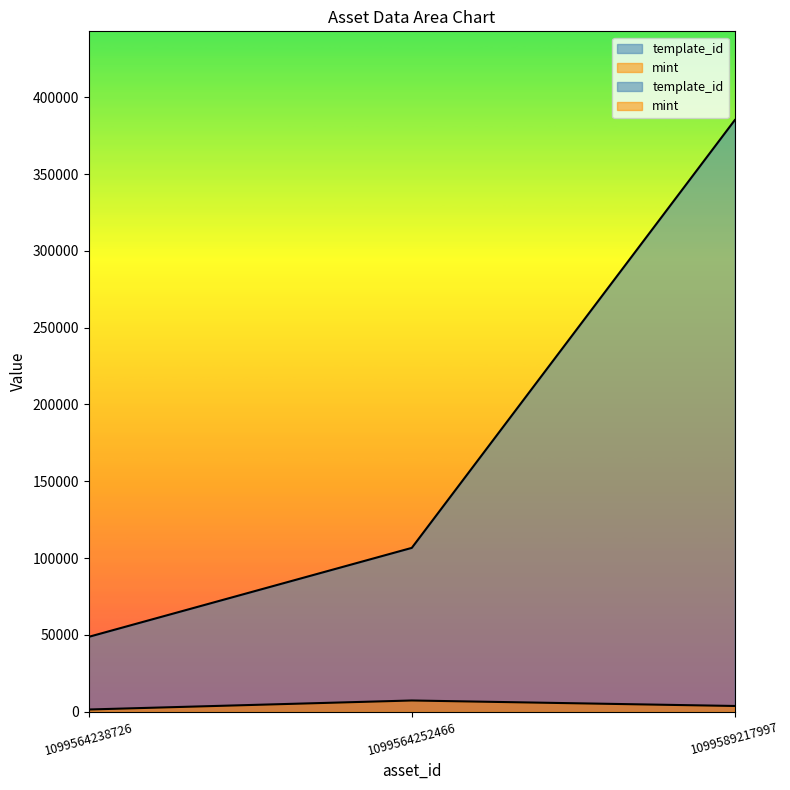

Between 1099564238726 and 1099564252466, which is larger?

1099564252466